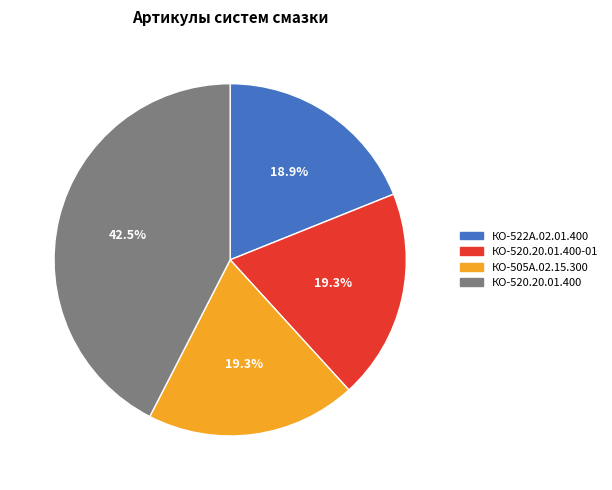

Which slice is the largest?

КО-520.20.01.400